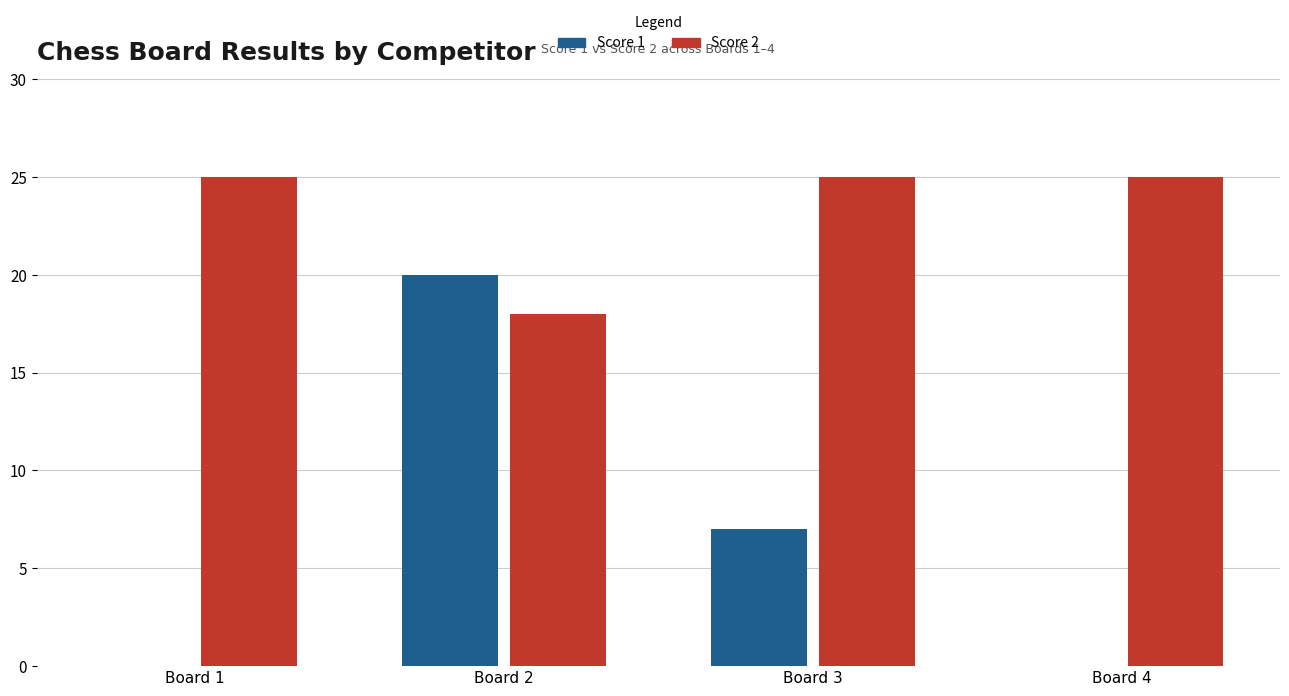

Between Board 2 and Board 4, which series saw the biggest shift?

Score 1